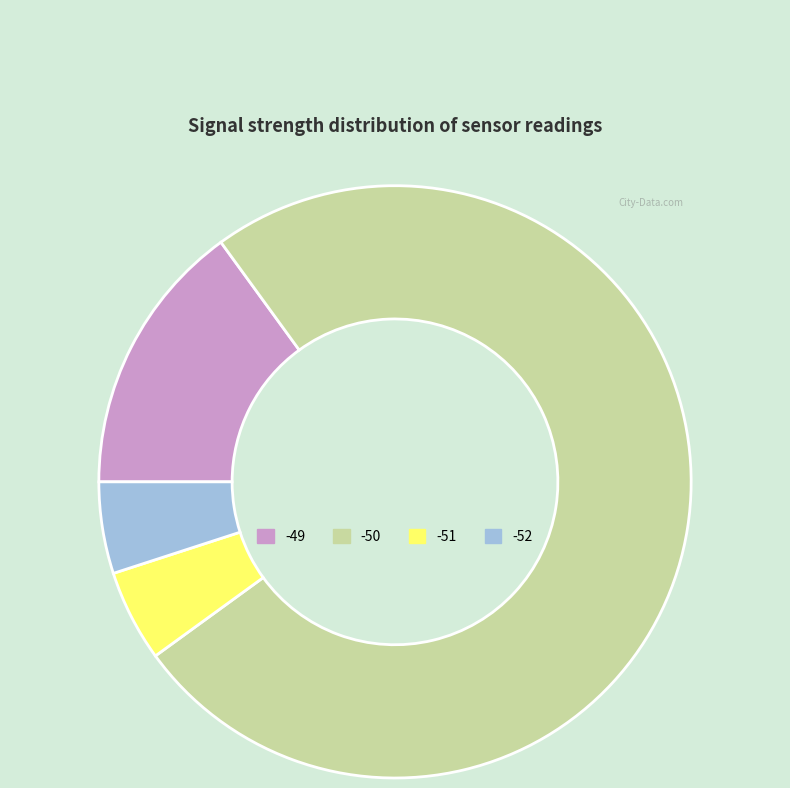

Is there any slice that represents more than half of the pie?

Yes